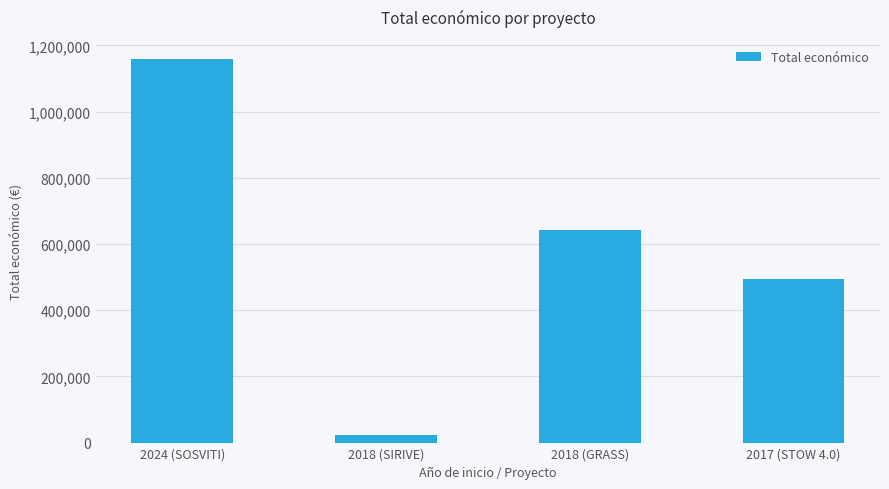

Between 2024 (SOSVITI) and 2018 (GRASS), which is larger?

2024 (SOSVITI)